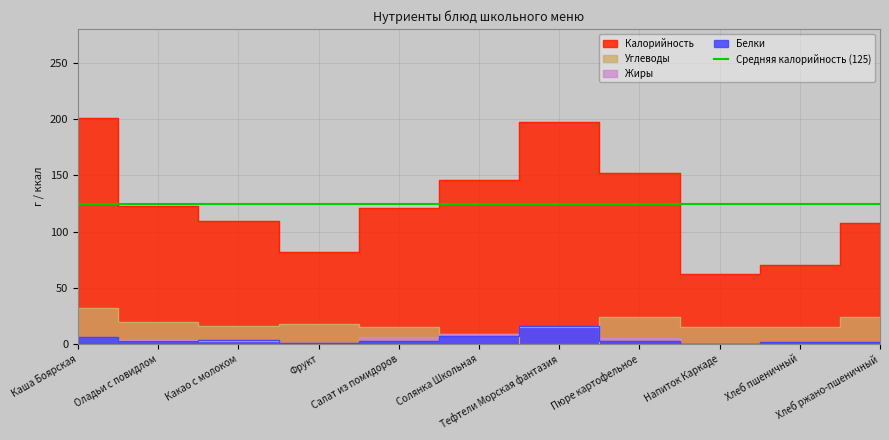

How many times do Белки and Жиры cross each other?

3